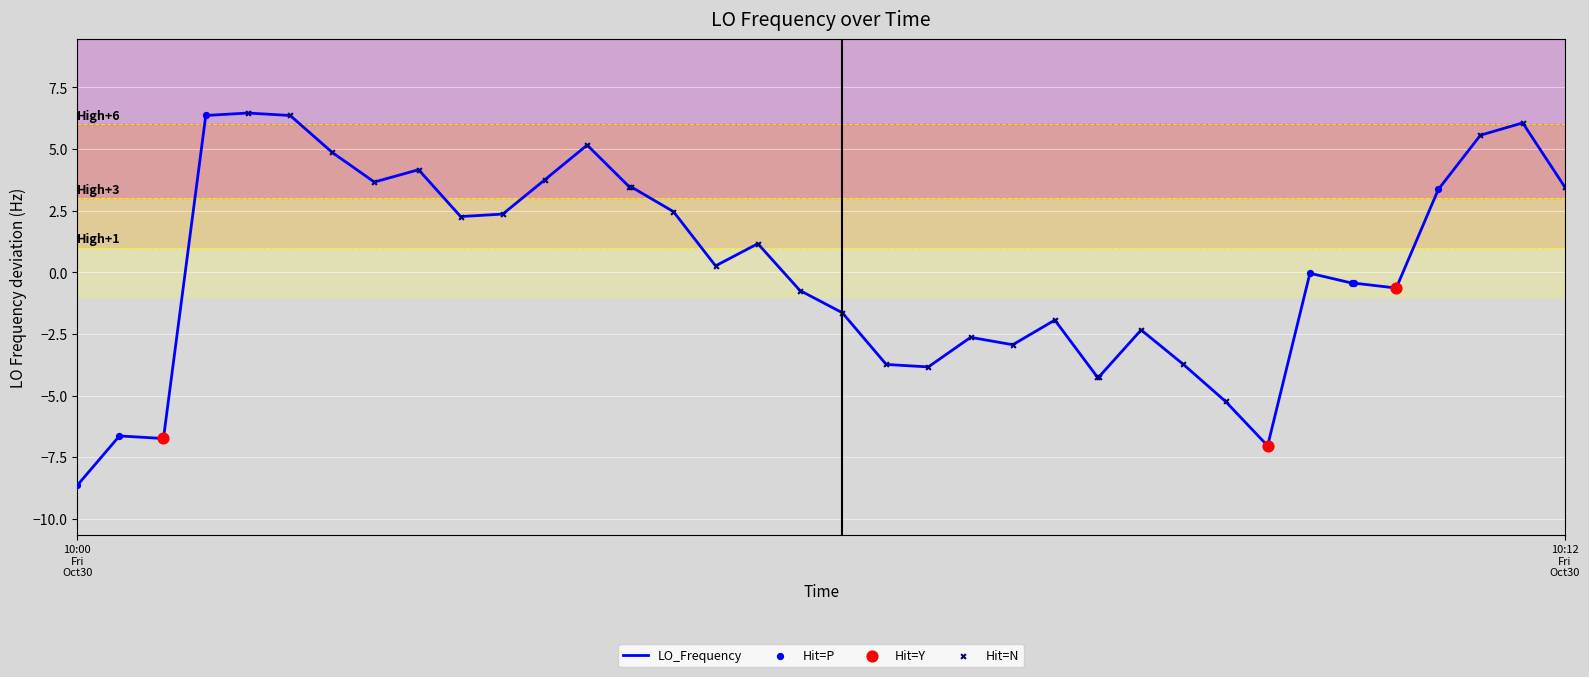

What is the maximum value shown in the chart?

6.5